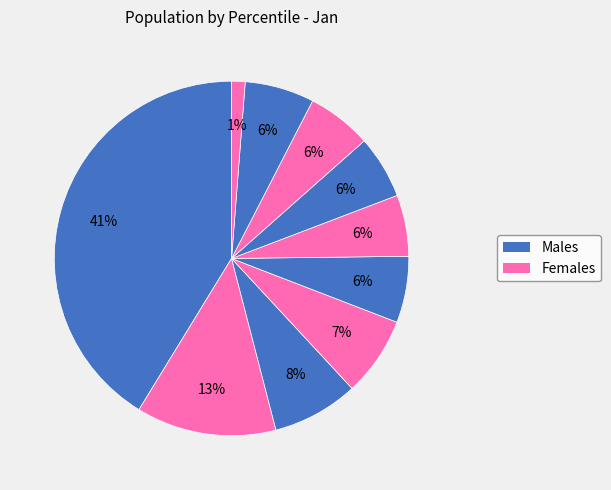

How many segments does this pie chart have?

10